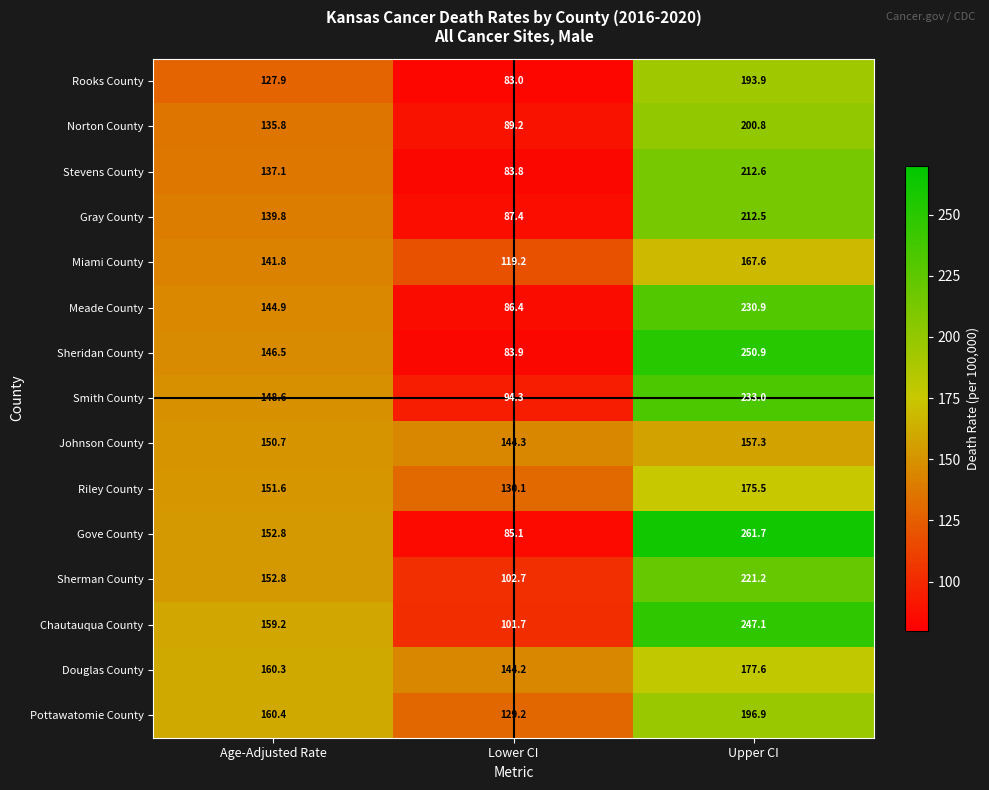

What is the difference between the maximum and minimum values in the Riley County series?

45.4